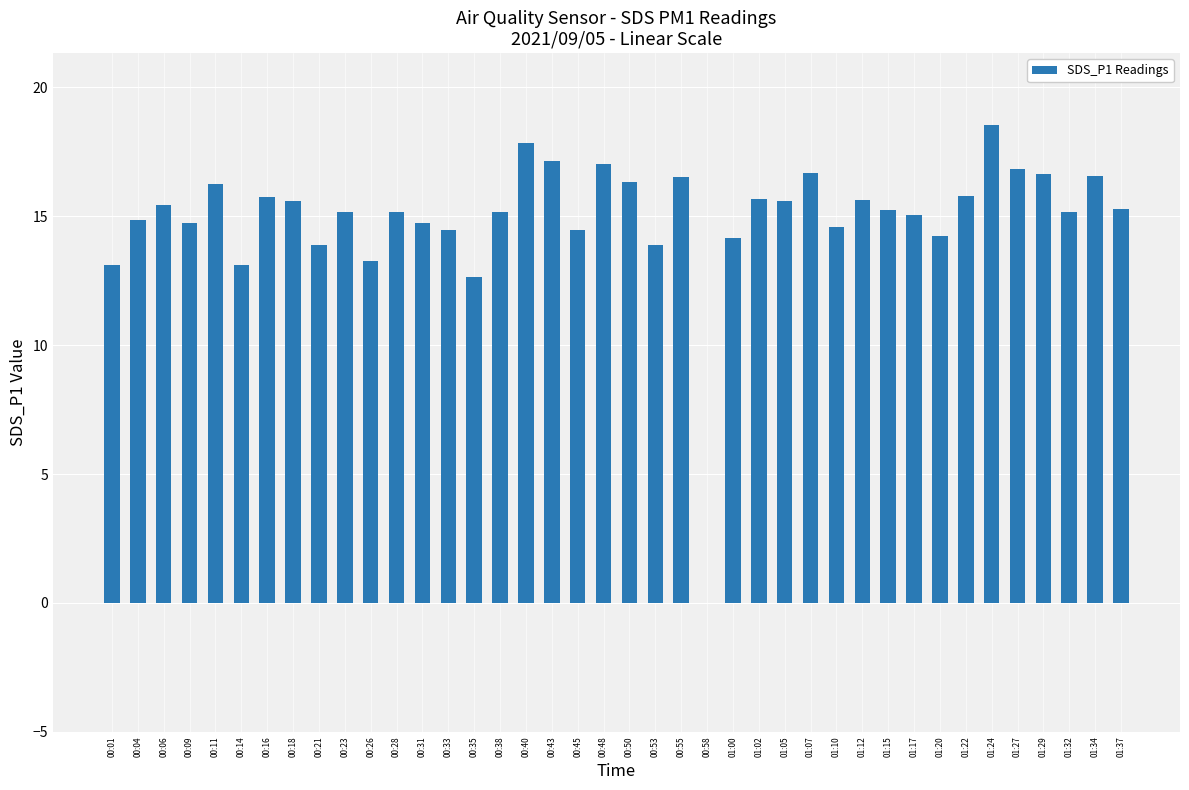

How many positive values are there?

39